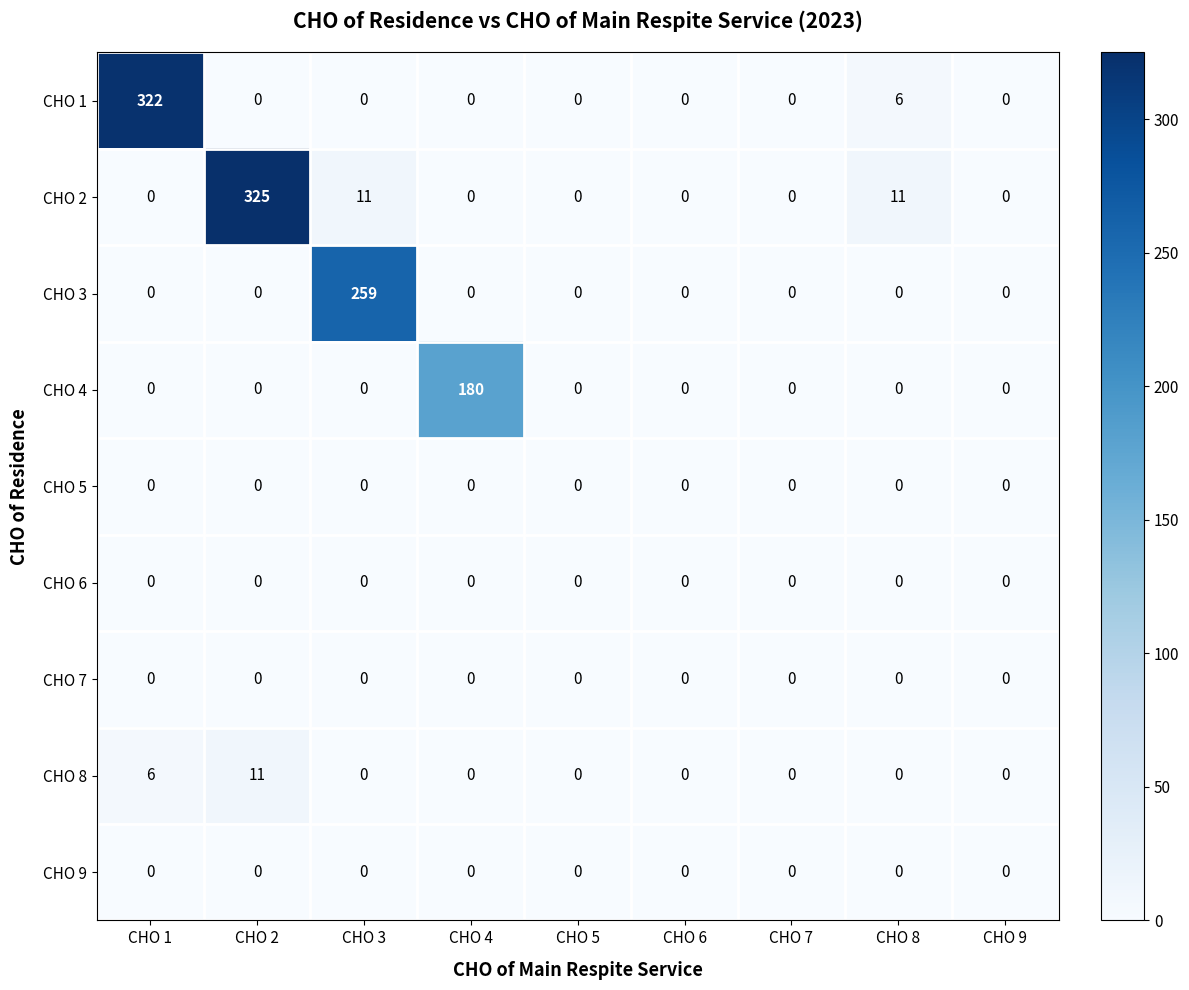

What is the average value of the CHO 2 series?

39